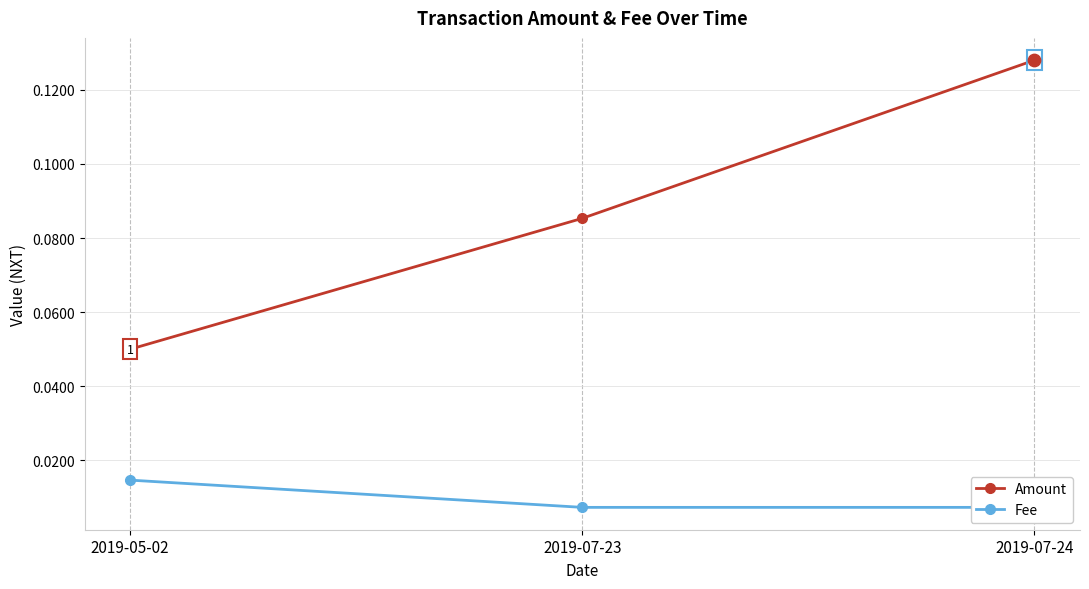

Is the value of Fee at 2019-07-24 greater than the value of Amount at 2019-05-02?

No